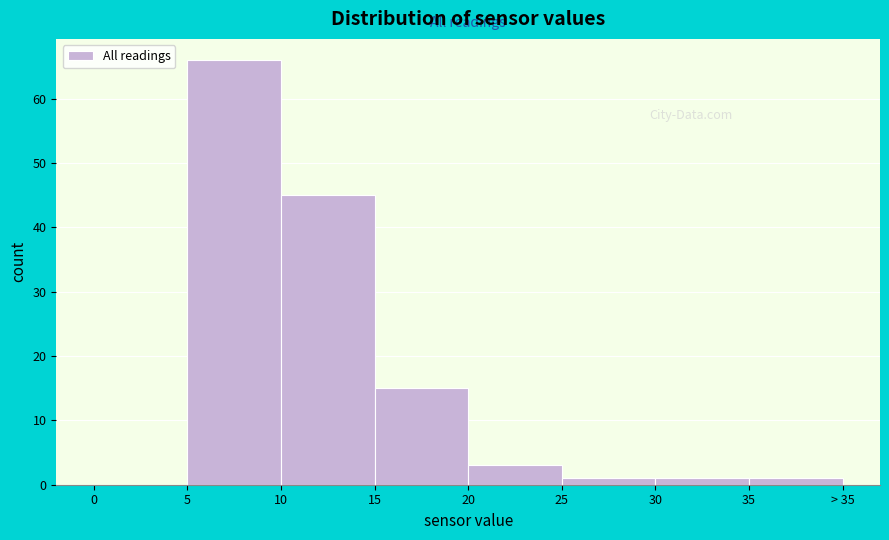

Reading left to right, extract all data points from this chart.

0=0	5=66	10=45	15=15	20=3	25=1	30=1	35=1